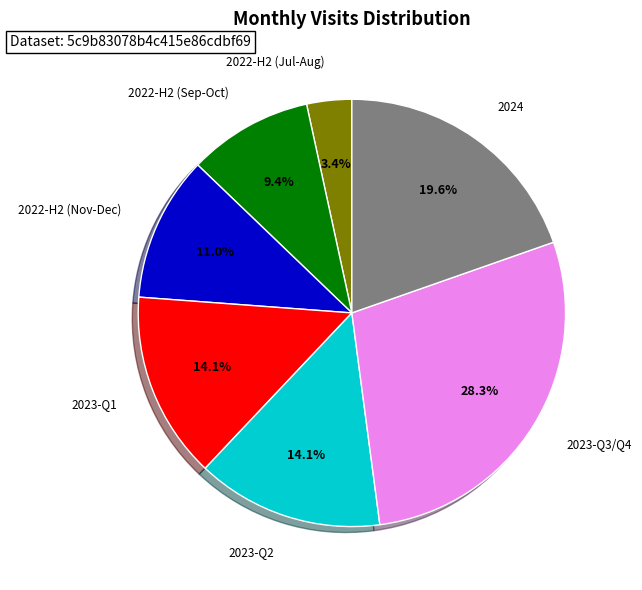

Is there any slice that represents more than half of the pie?

No